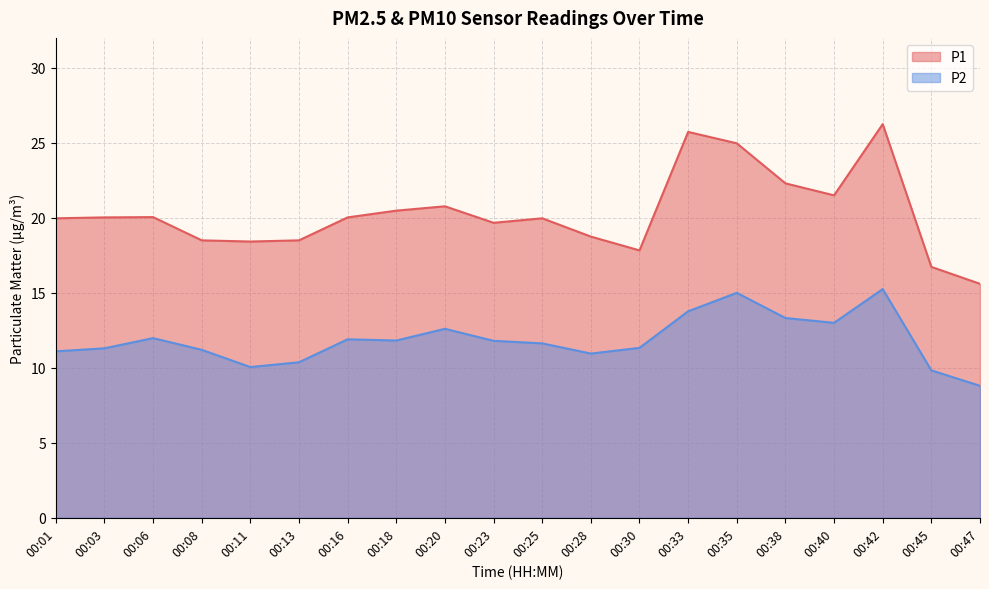

True or false: P2 has a value of 2.4 at 00:45.

False